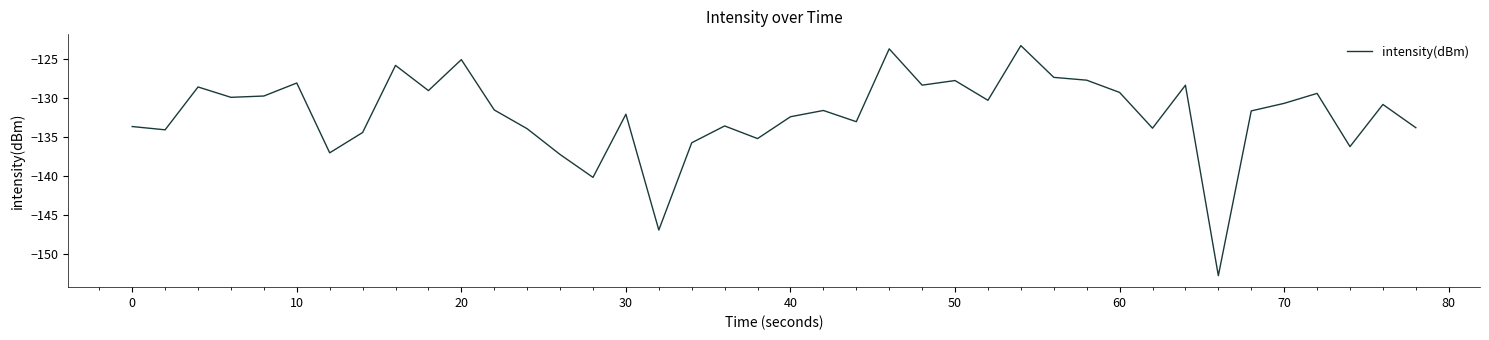

What is the greatest value displayed?

-123.3